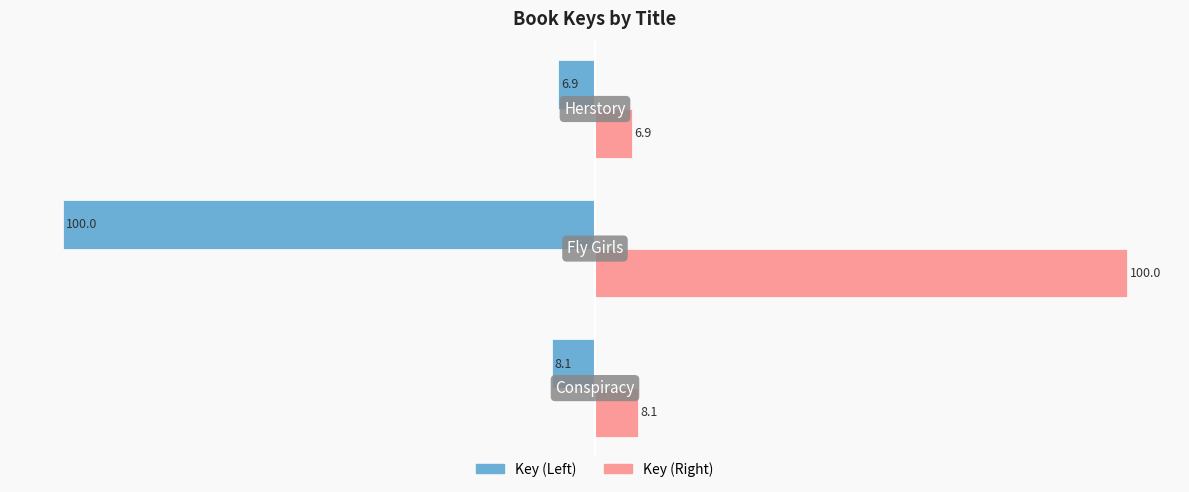

What is the average value of the Key (Left) series?

-38.3